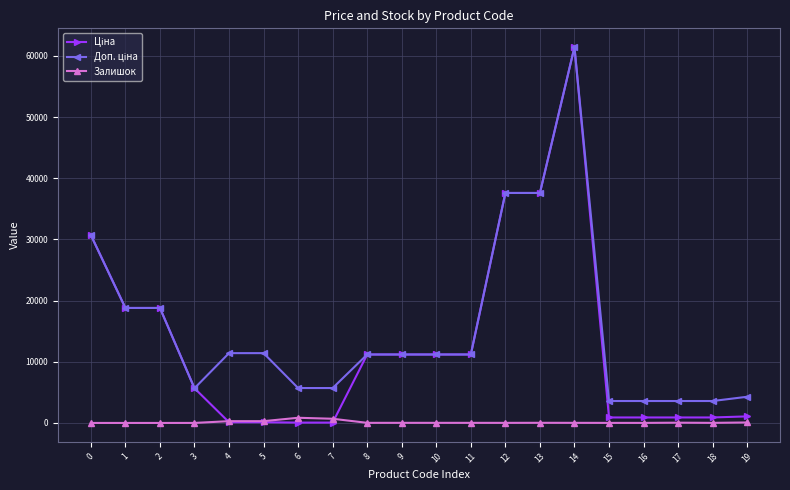

At which category is the sum across all series the highest?

14